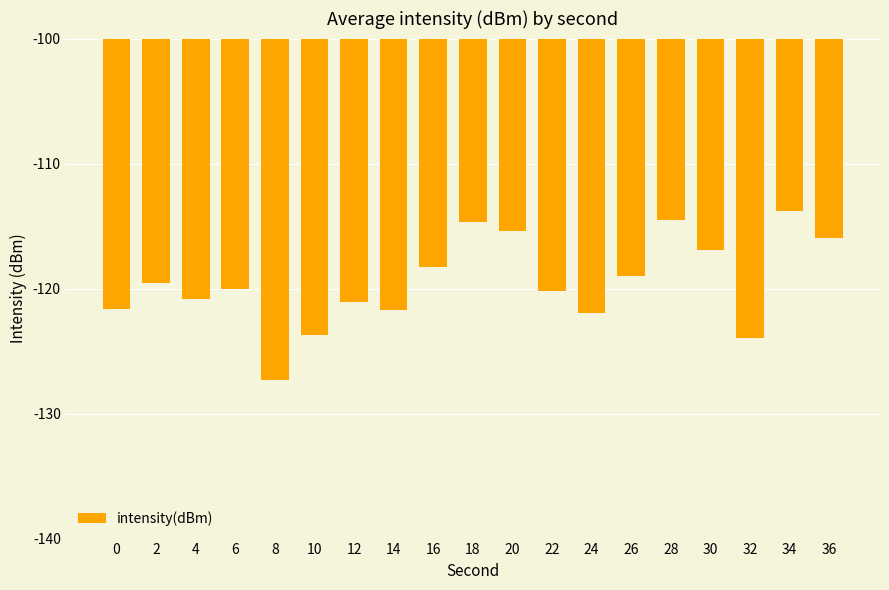

What is the change in value from 18 to 24?

-7.2